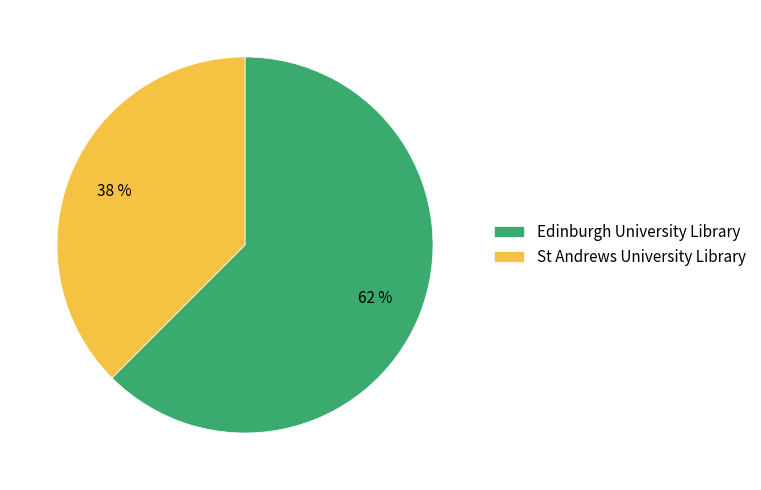

Which slice is the largest?

Edinburgh University Library